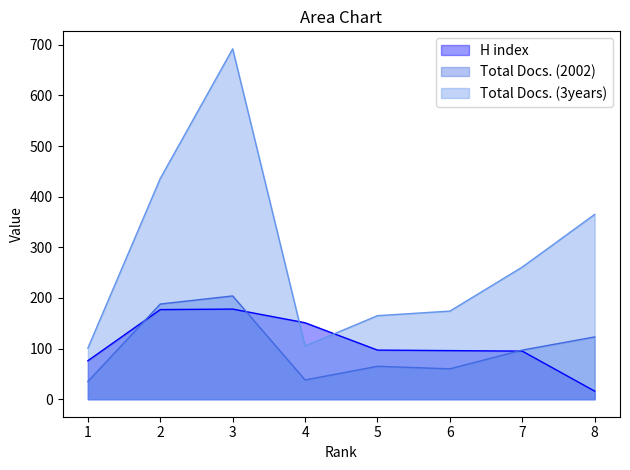

What is the greatest value displayed?

692